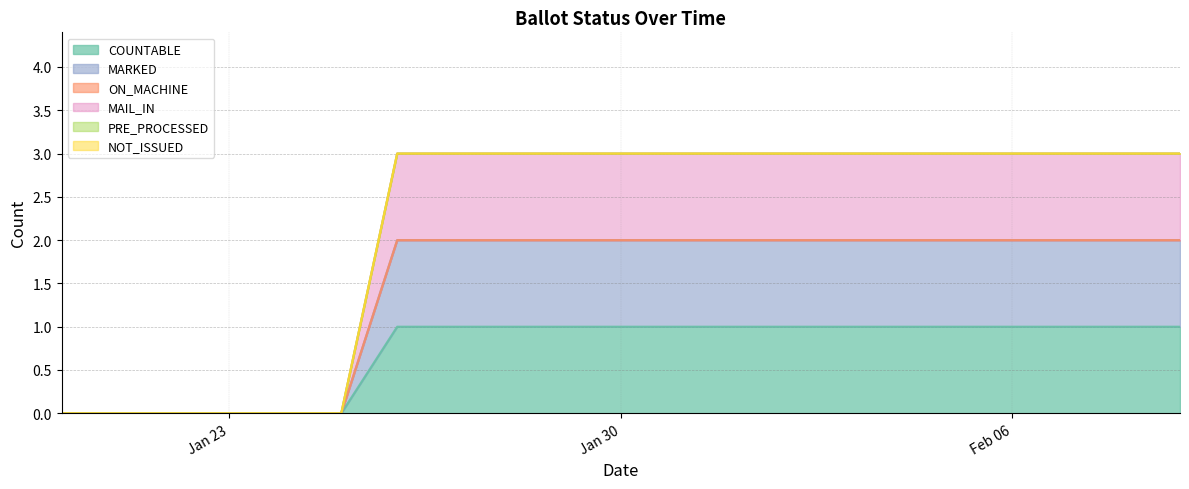

Between 31-Jan and 21-Jan, which is larger?

31-Jan